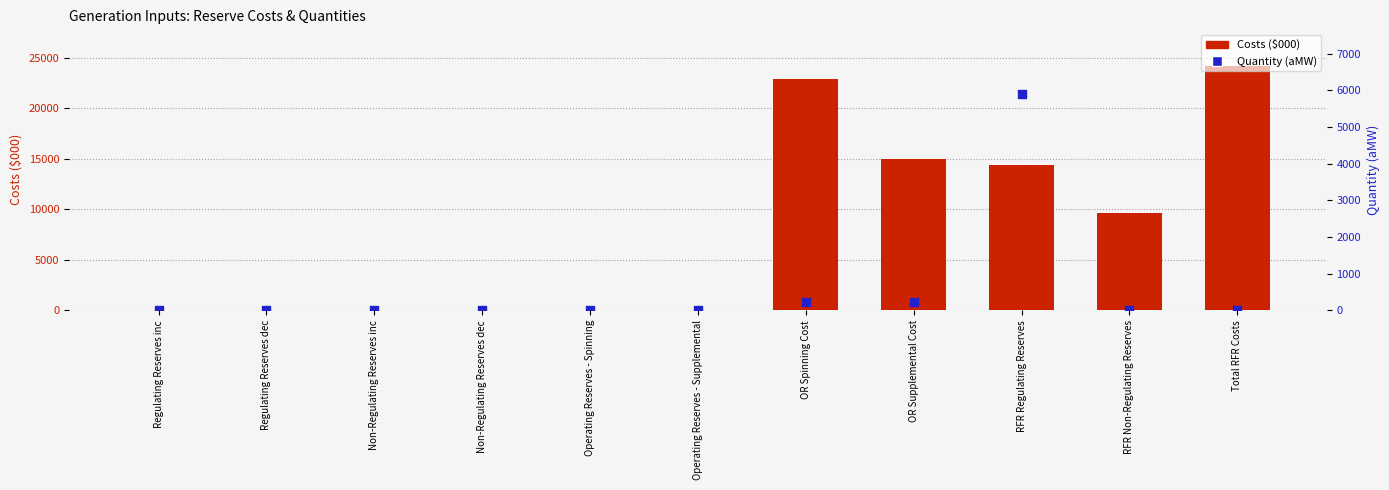

At how many categories does at least one series exceed 21320?

2